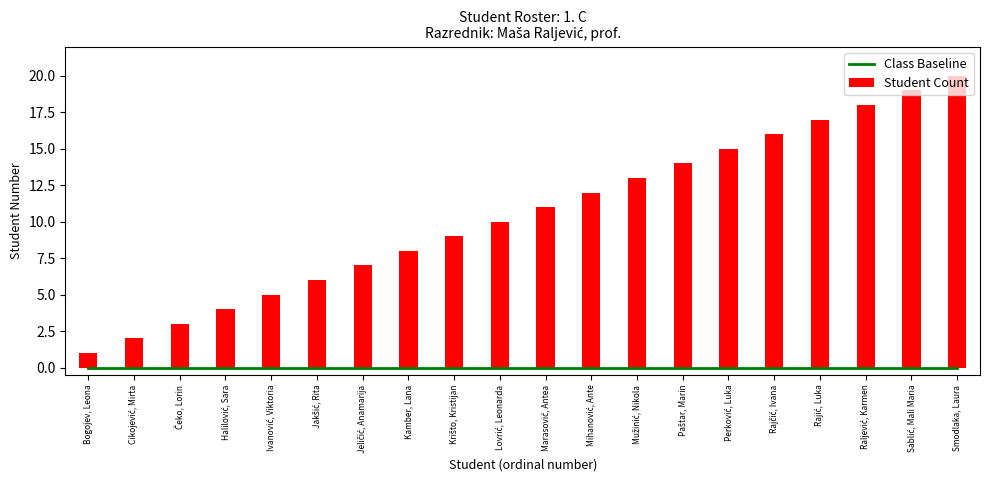

What is the difference between the maximum and second lowest values in the Student Count series?

18